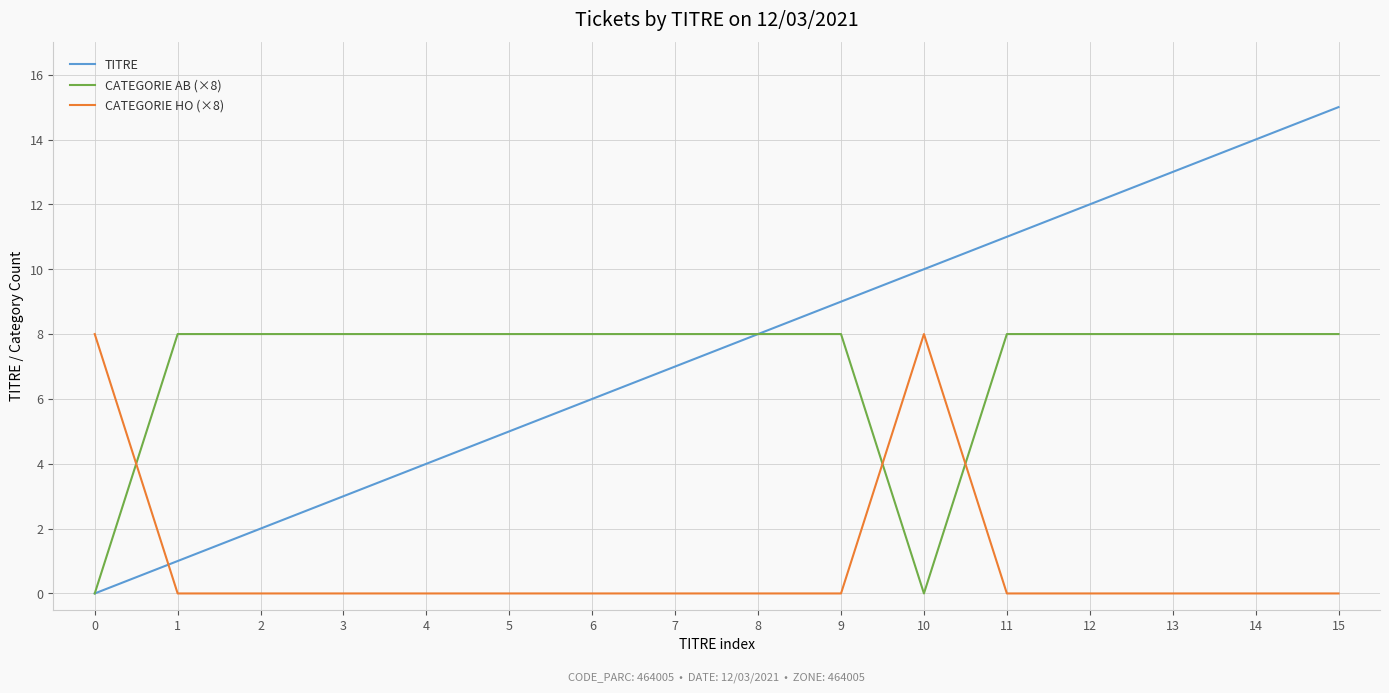

How many lines are shown in the chart?

3